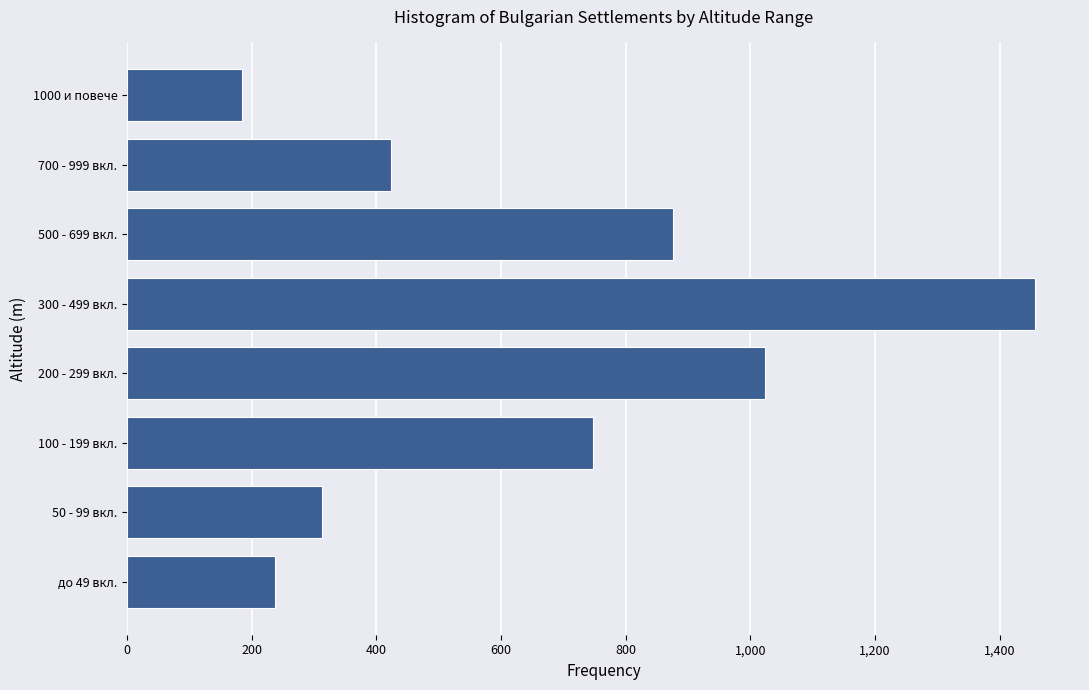

Reading bottom to top, list all the values displayed in this chart.

до 49 вкл.=237	50 - 99 вкл.=312	100 - 199 вкл.=748	200 - 299 вкл.=1023	300 - 499 вкл.=1456	500 - 699 вкл.=876	700 - 999 вкл.=423	1000 и повече=184